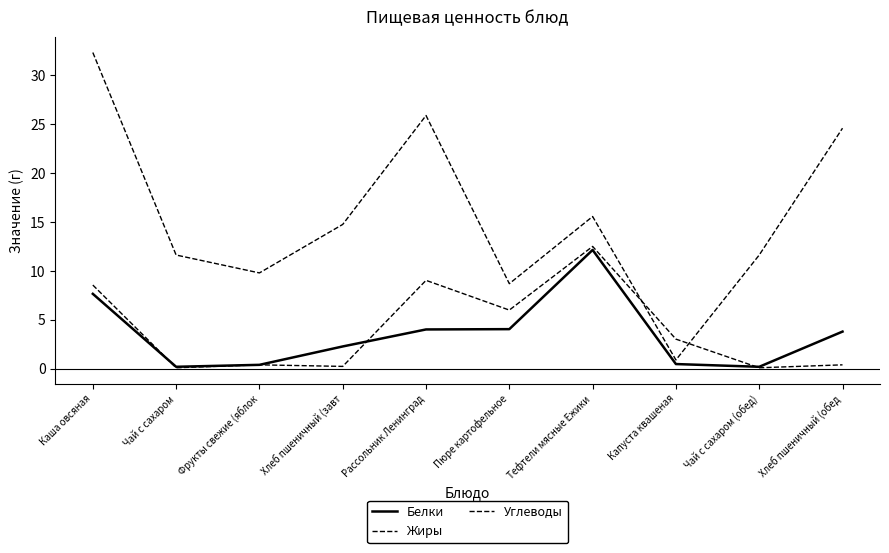

Reading left to right, transcribe all the data shown in this chart.

Белки: 7.7	0.2	0.4	2.3	4.0	4.0	12.2	0.5	0.2	3.8
Жиры: 8.6	0.1	0.4	0.2	9.0	6.0	12.5	3.0	0.1	0.4
Углеводы: 32.3	11.6	9.8	14.8	25.9	8.7	15.6	0.9	11.6	24.6